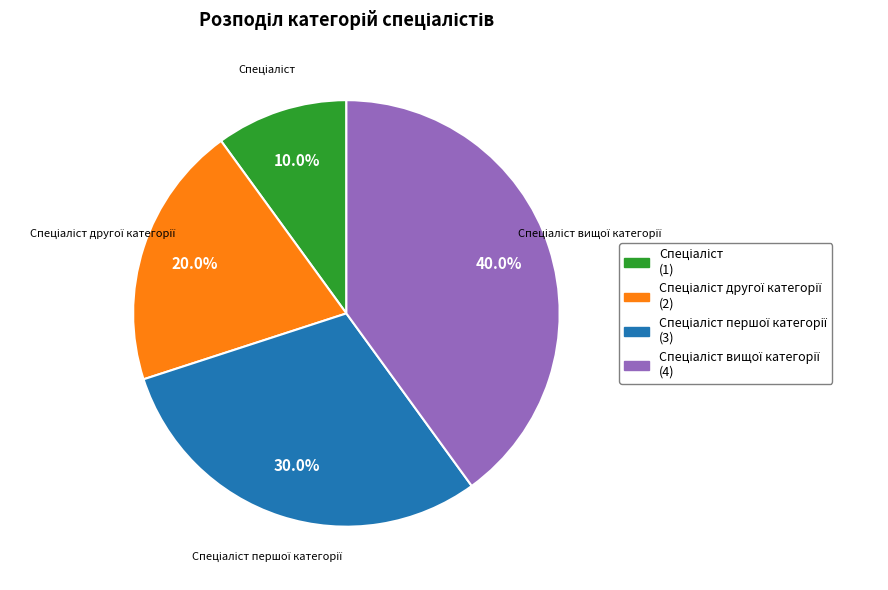

Is there any slice that represents more than half of the pie?

No